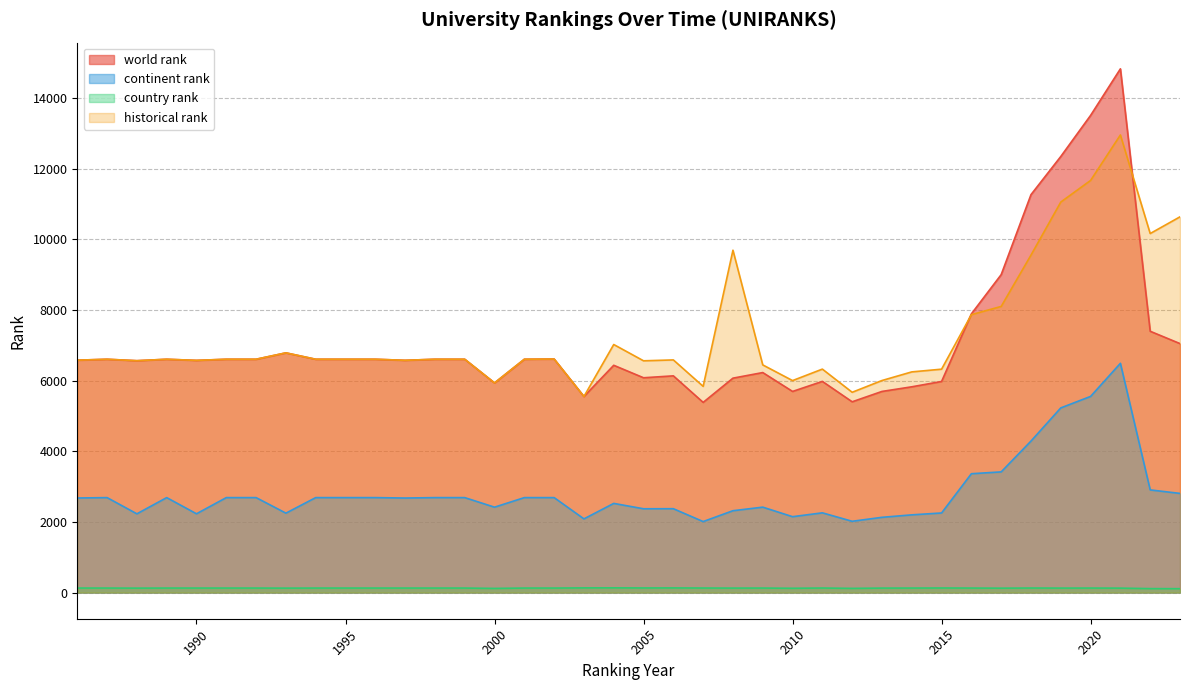

True or false: continent rank has a value of 868 at 2013.

False